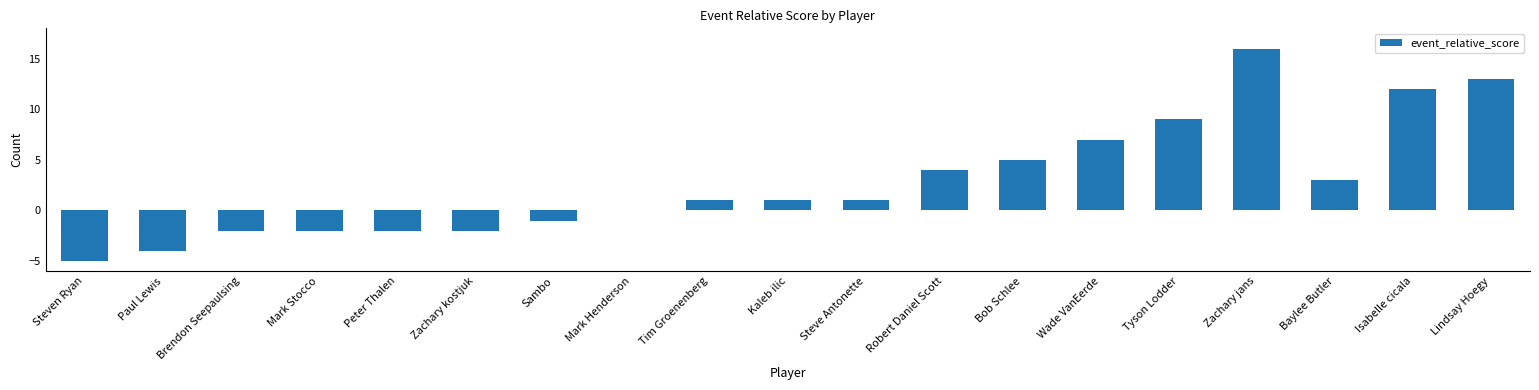

Which label corresponds to the largest value in the chart?

Zachary jans